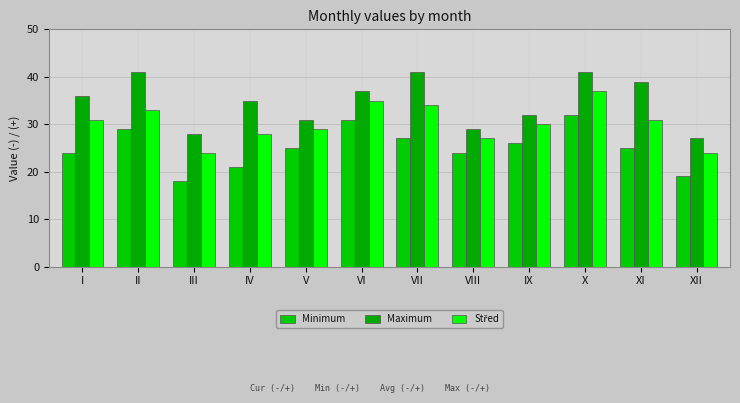

What is the difference between the Minimum values at X and VI?

1